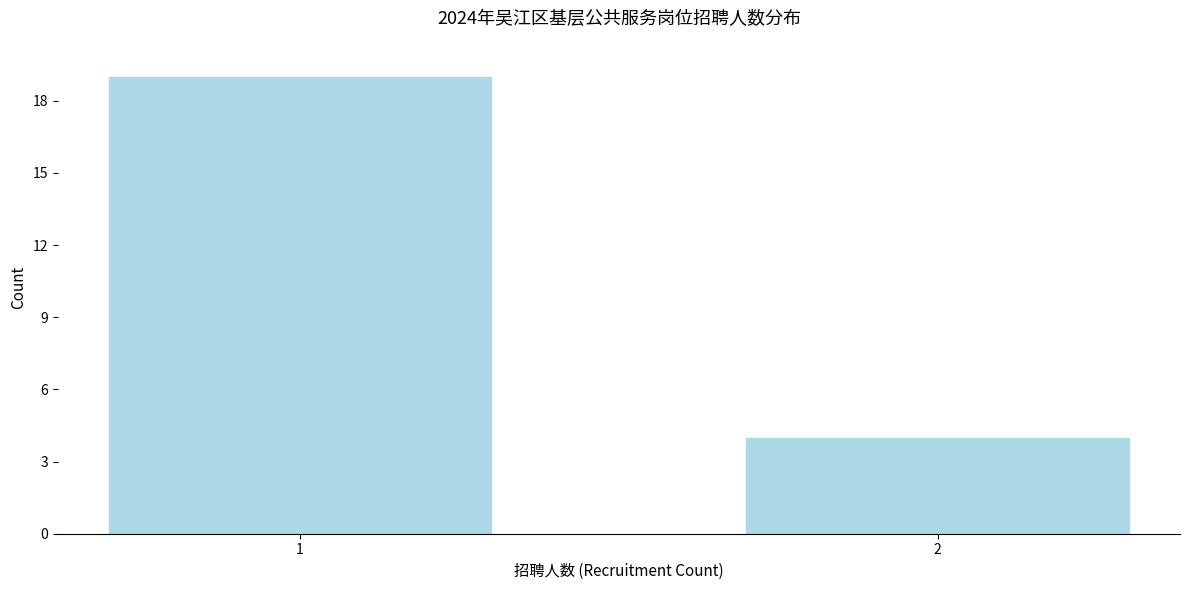

Reading left to right, what are all the values shown in this chart?

1=19	2=4